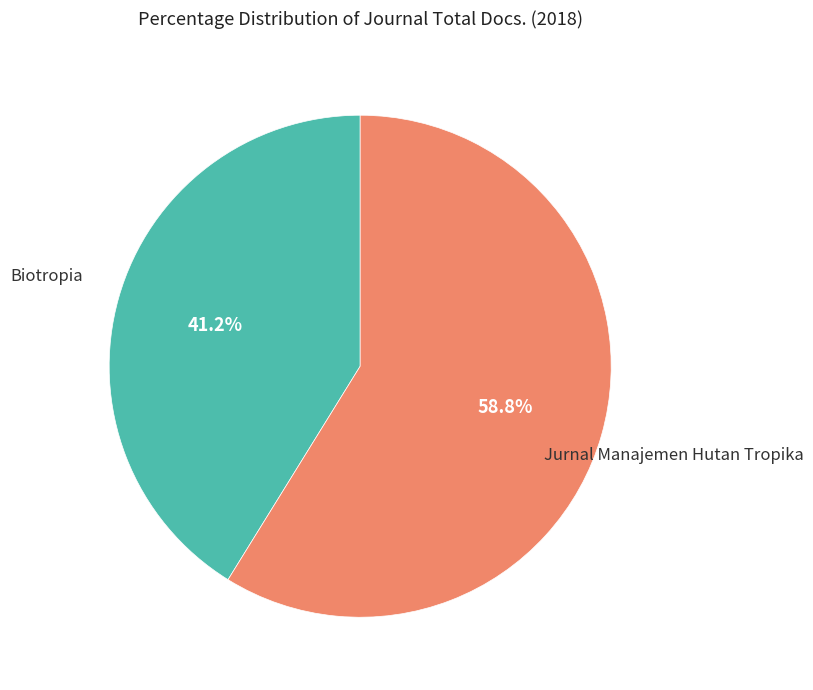

To the nearest percent, what is the difference between the largest and smallest slice percentages?

18%